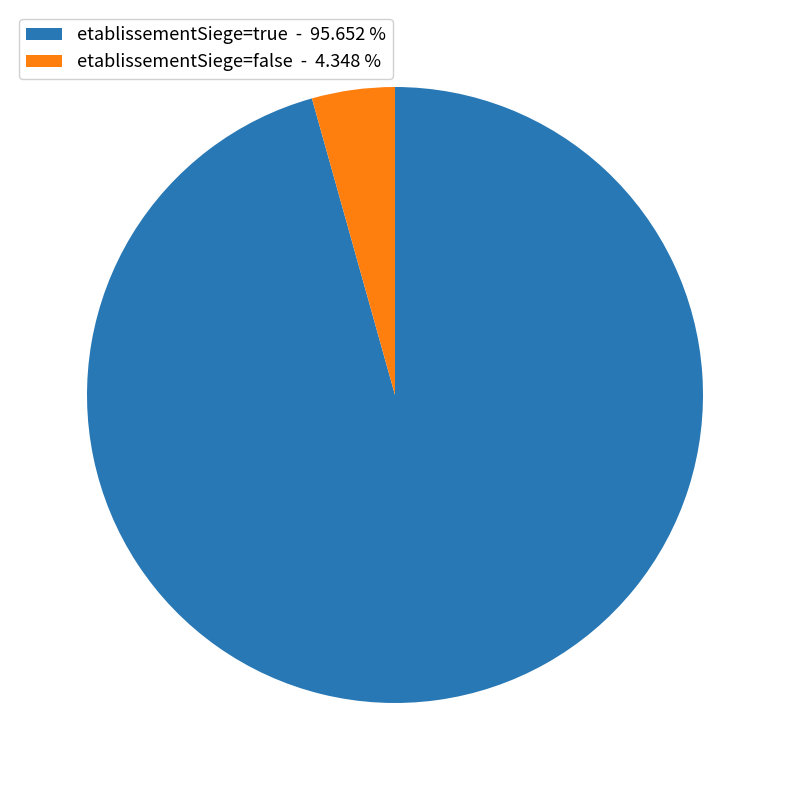

Do etablissementSiege=true - 95.652 % and etablissementSiege=false - 4.348 % together represent more than half of the pie?

Yes